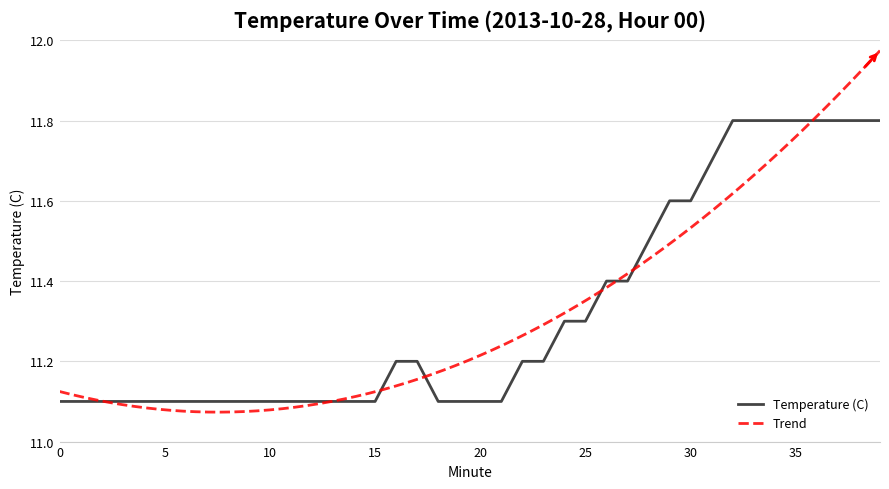

What is the difference between the maximum and minimum values?

0.7